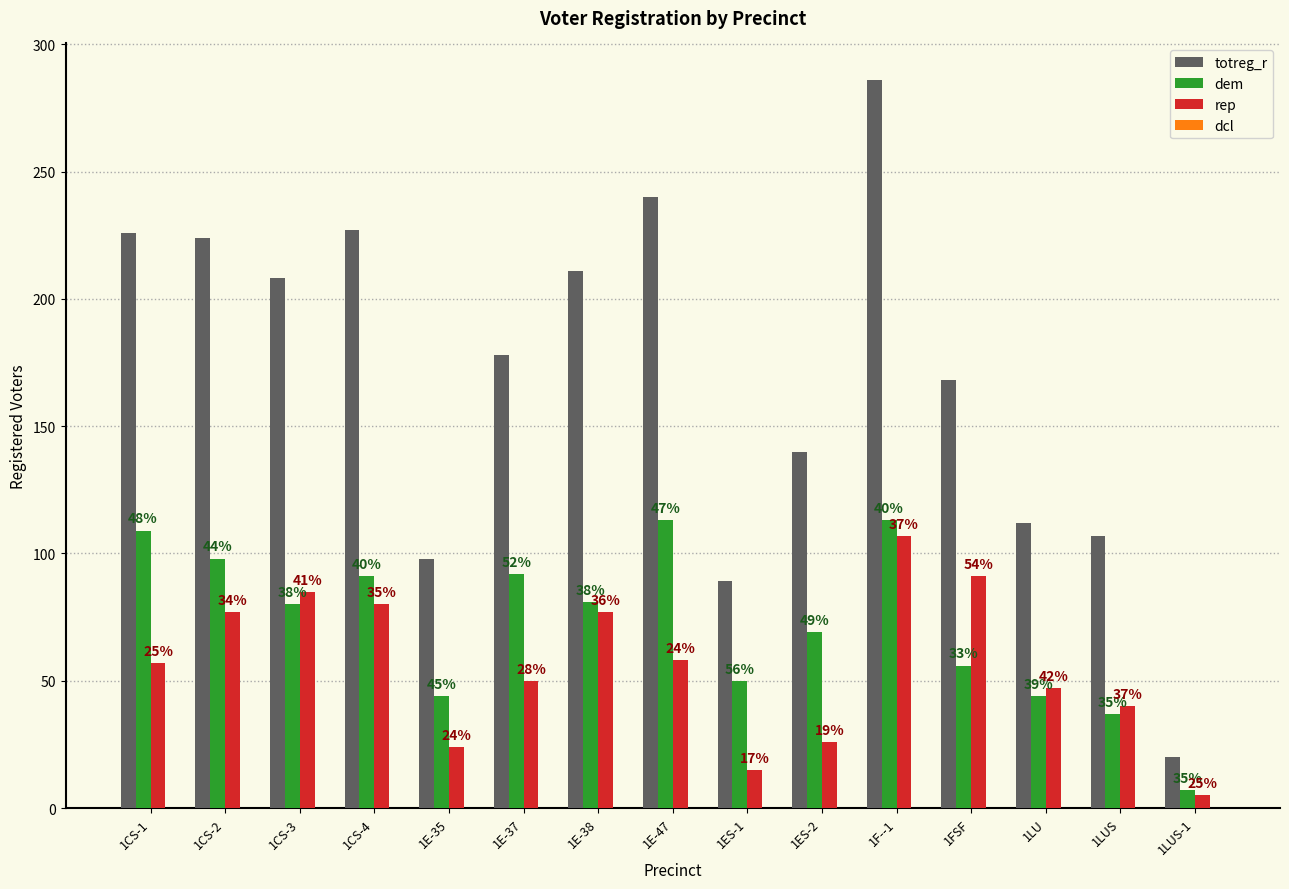

How many bars are there in total?

45